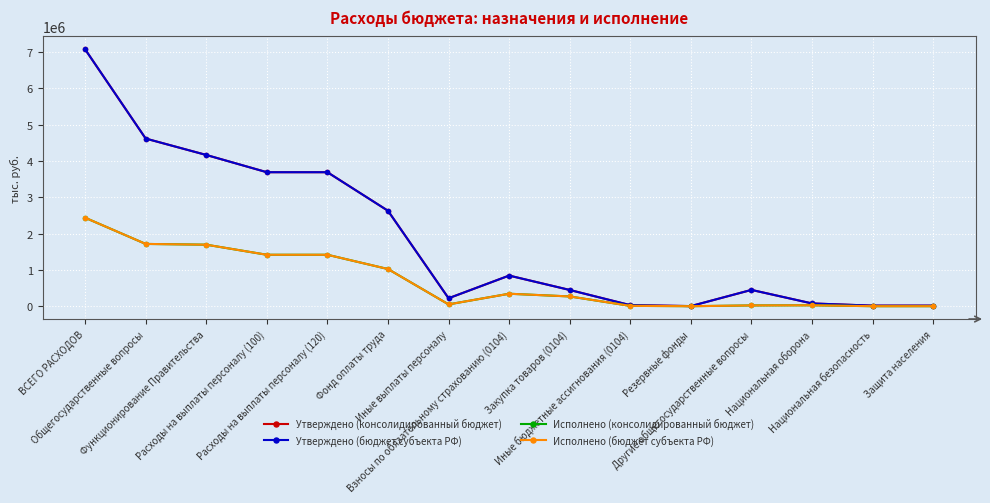

Which series has the largest total across all categories?

Утверждено (консолидированный бюджет)